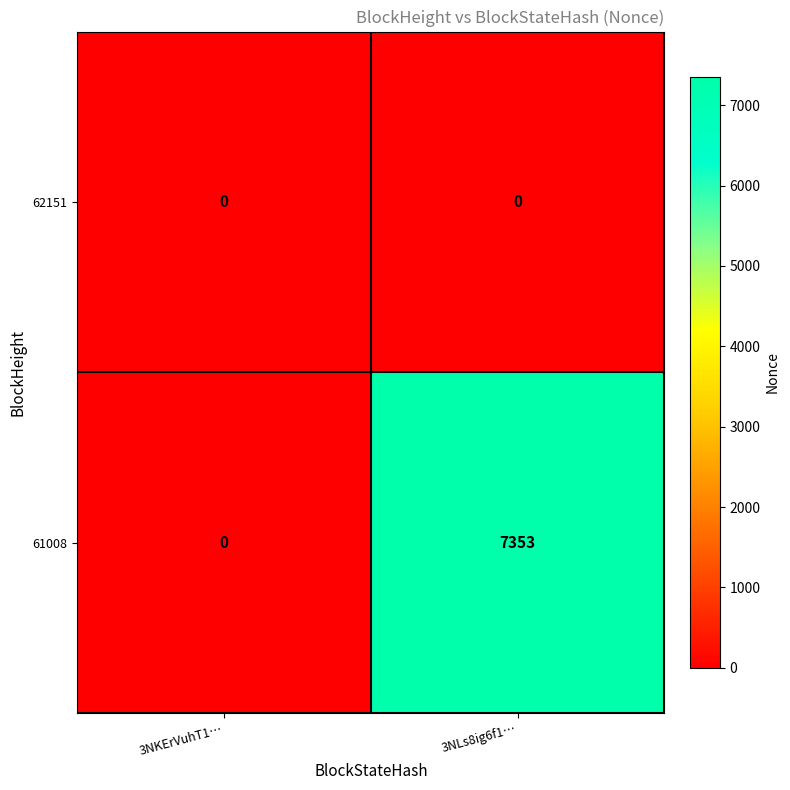

Which series has the largest total across all categories?

61008